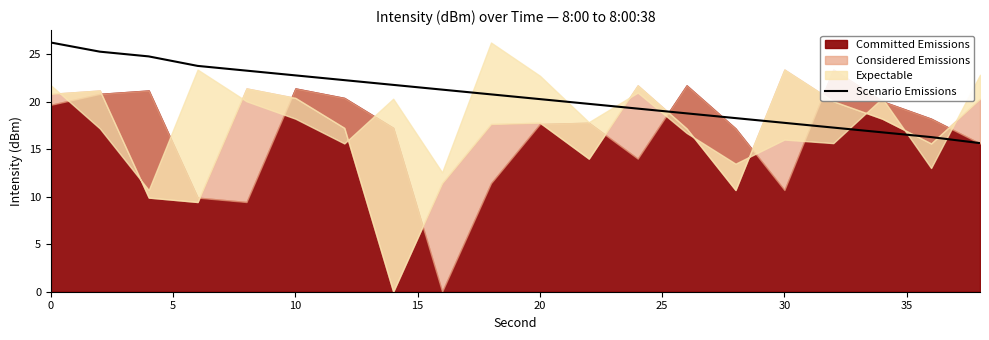

What is the highest value of the Scenario Emissions series?

26.3